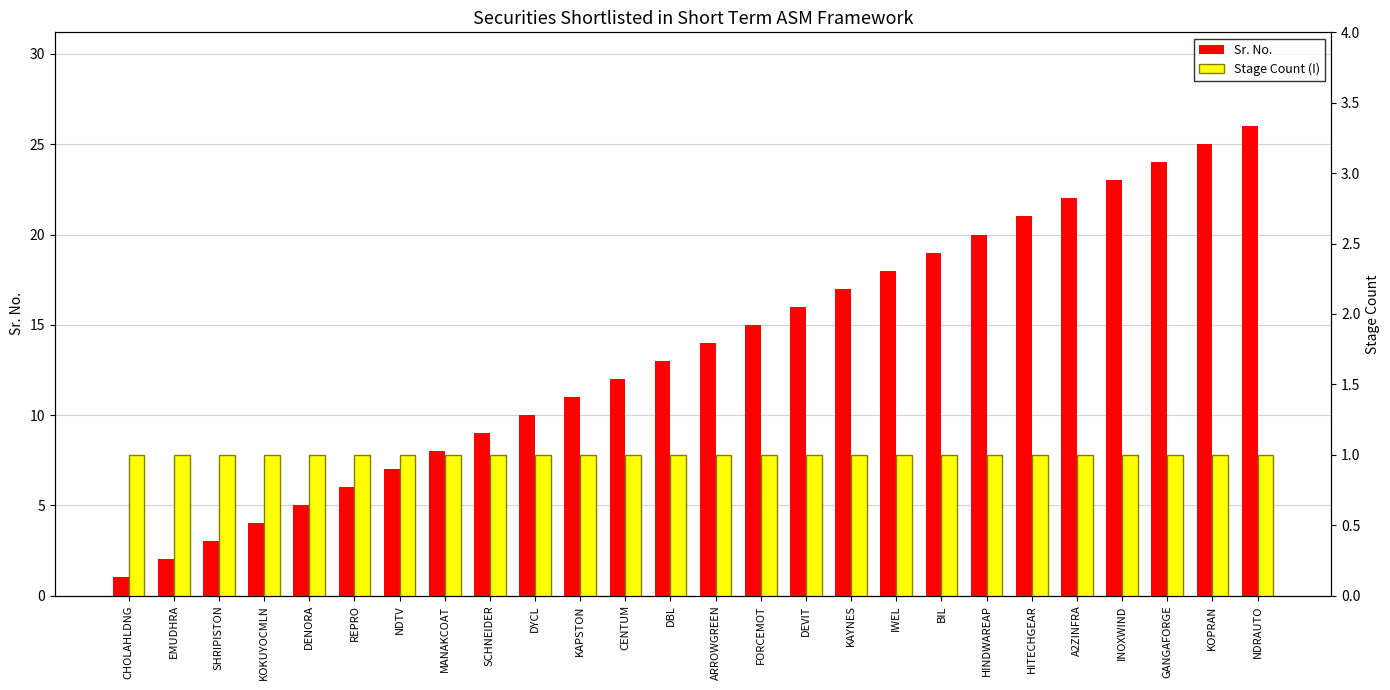

Read the Sr. No. value at KOKUYOCMLN, to the nearest 5.

5